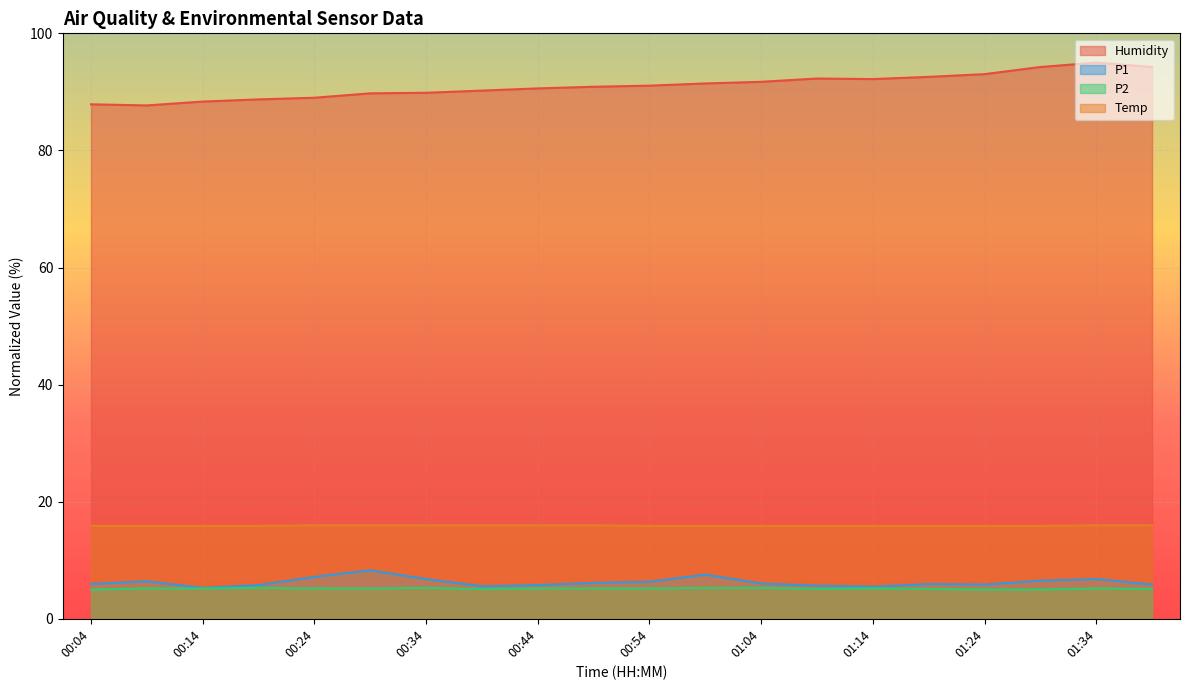

What is the average value of the P2 series?

5.2